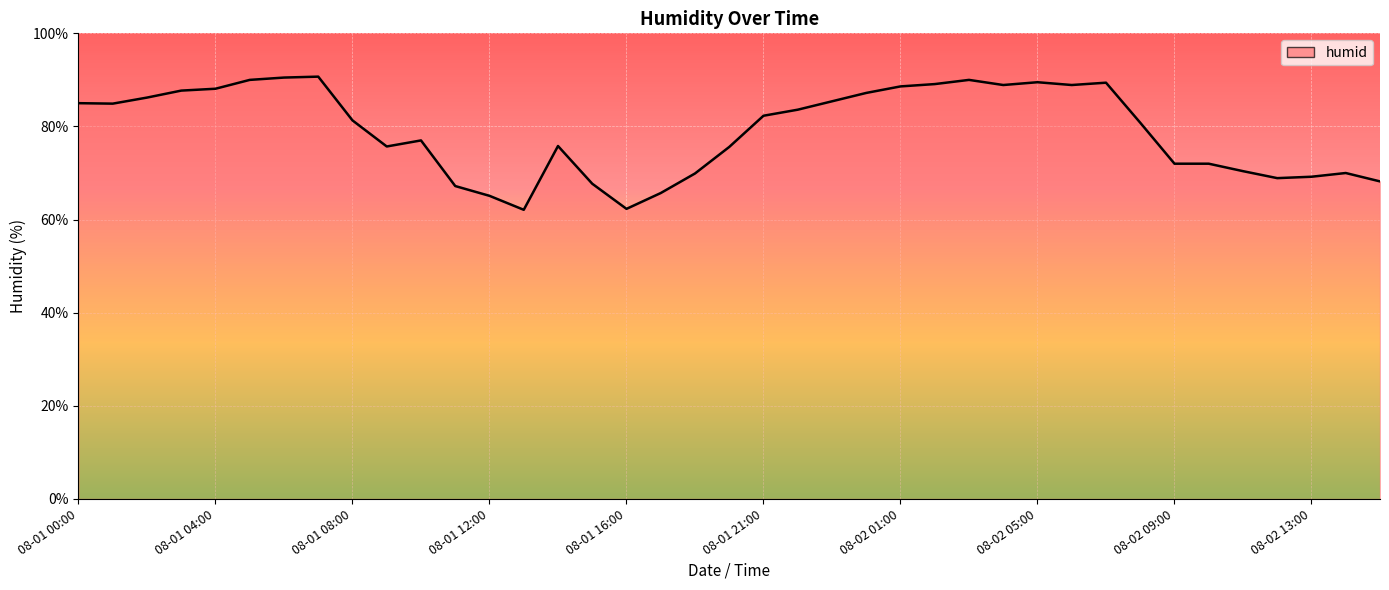

What is the difference between the maximum and minimum values?

28.6